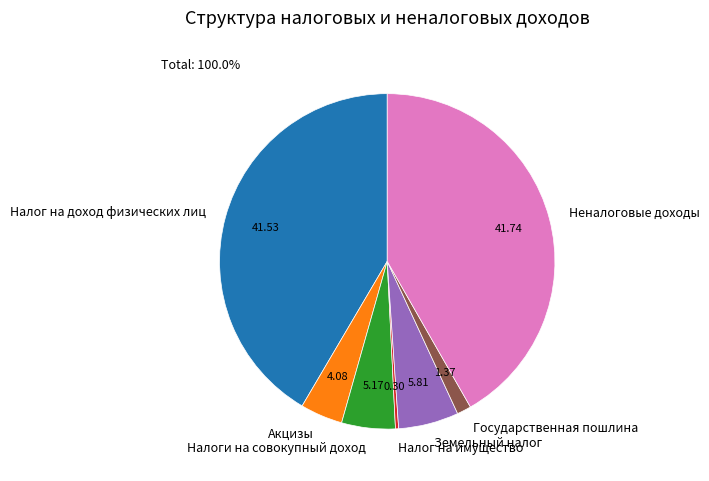

Does Налог на доход физических лиц represent more than half of the total?

No